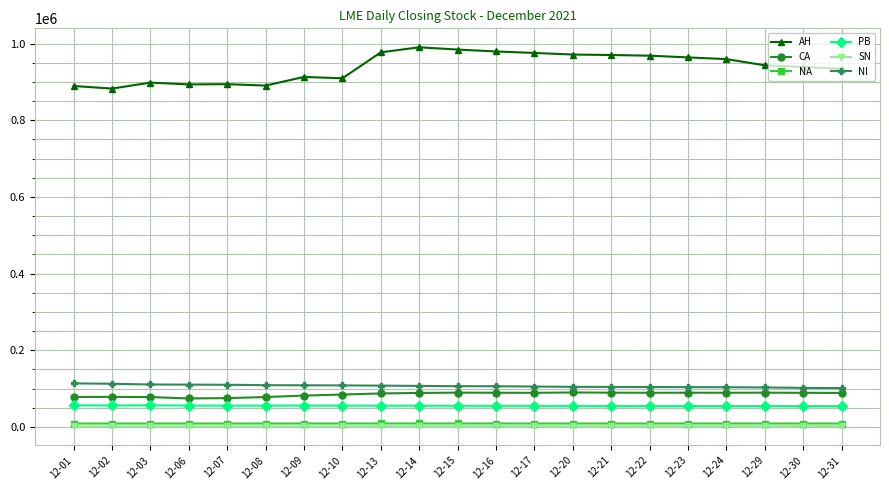

What is the value of the NI point at the 6th from the left?

108918